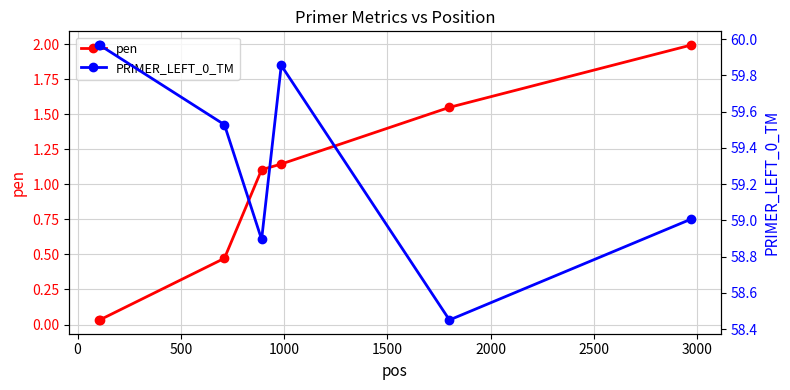

Which series has the widest spread of values?

pen